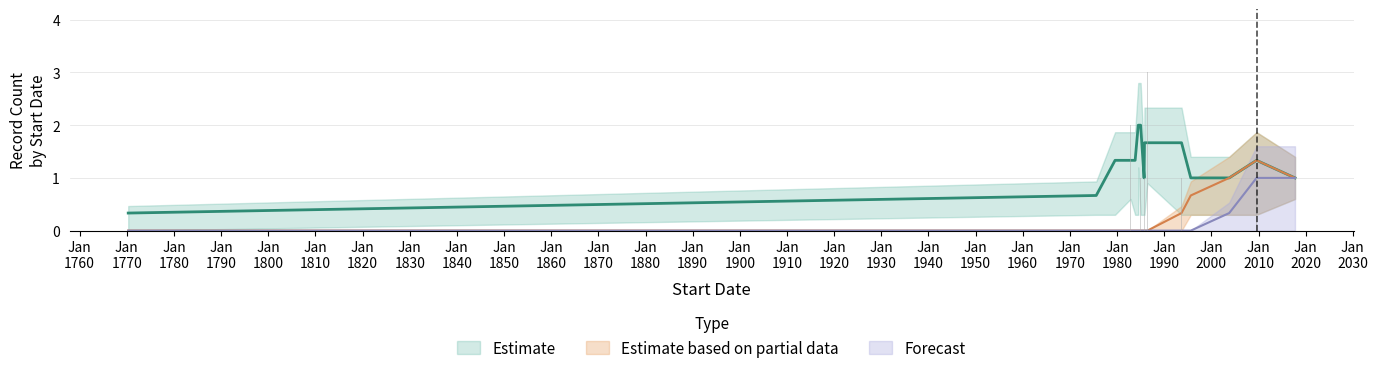

Which series has the widest spread of values?

Estimate